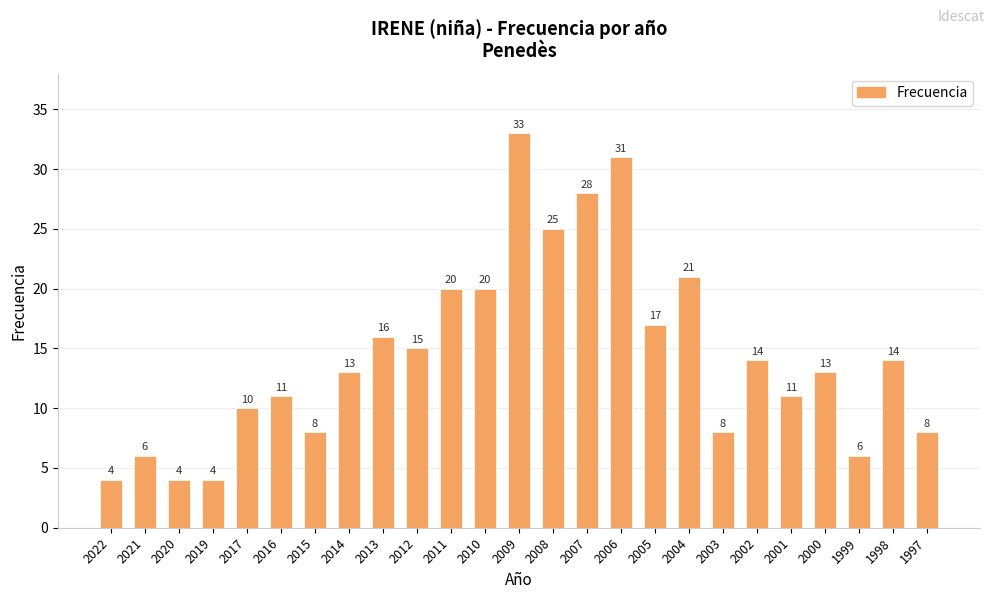

What is the difference between the maximum and minimum values?

29